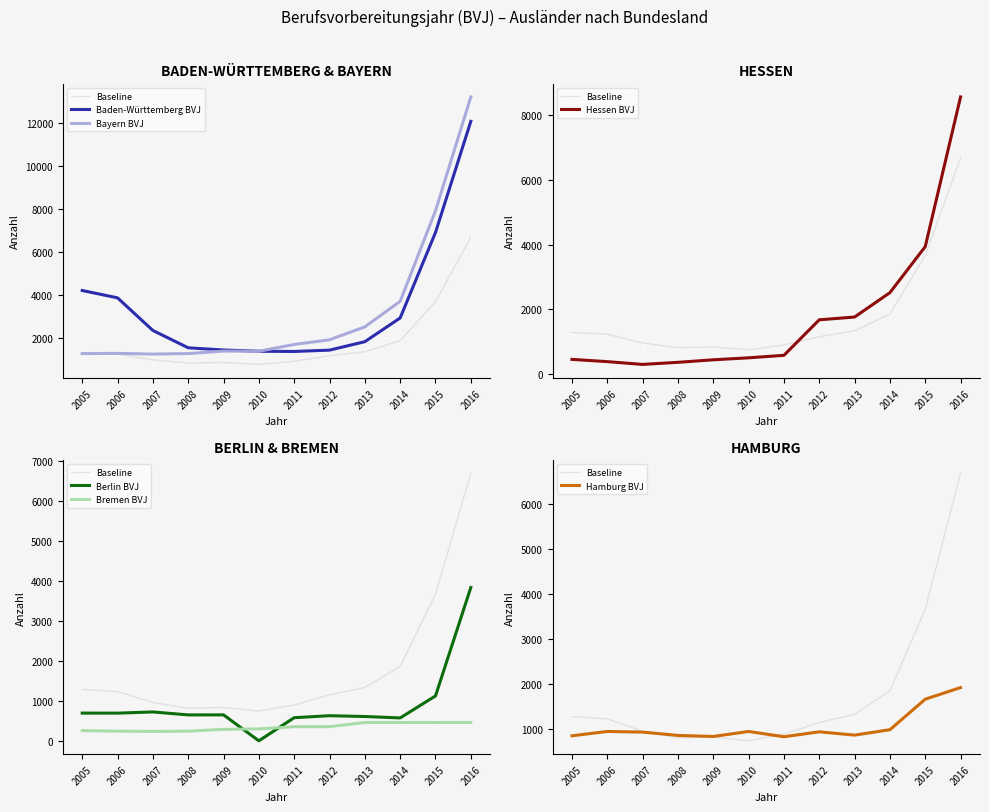

What is the difference between the Hessen BVJ values at 2014 and 2012?

840